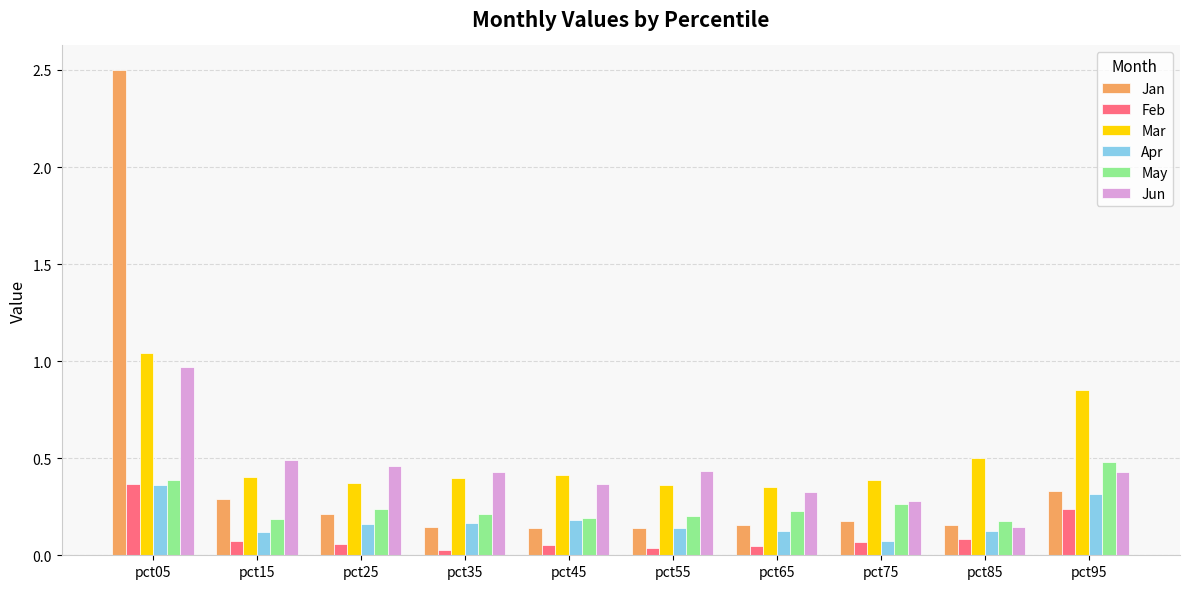

The value of Jan at pct05 is 2.5. True or false?

True